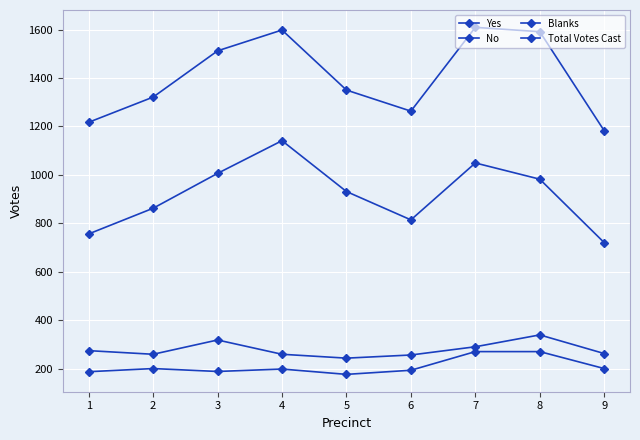

Count the number of categories in the chart.

9